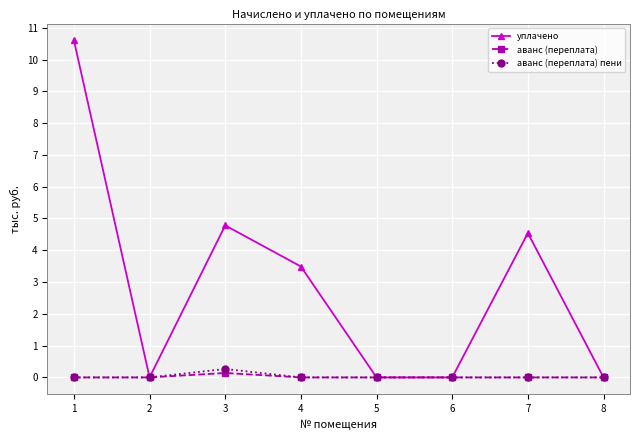

What is the total value across all series at 1?

10.6